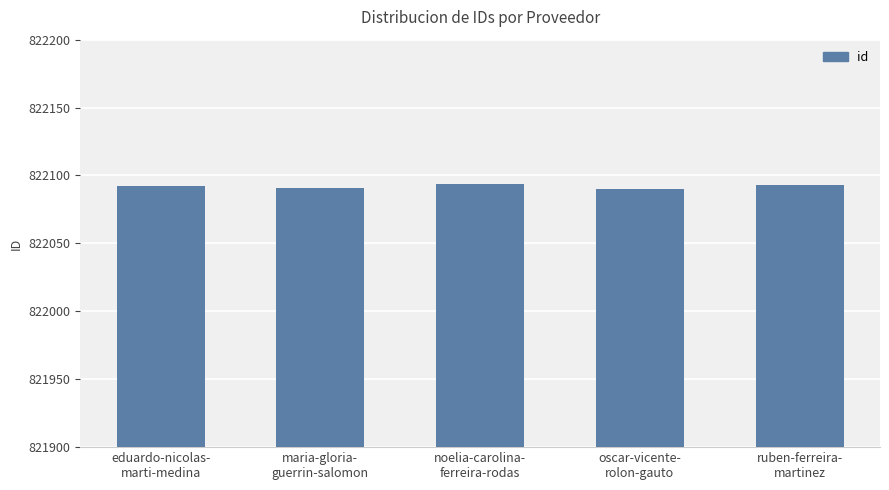

How many values are between 822091 and 822093?

3